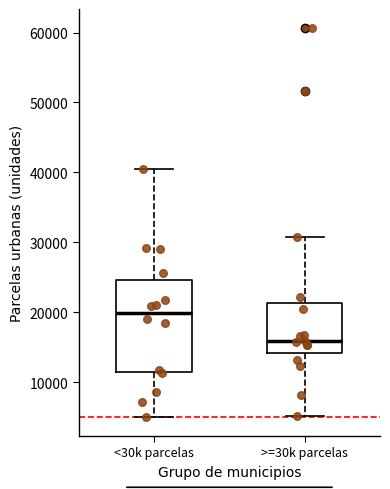

Reading left to right, read every box against the y-axis: the position of its median line, the range the box covers, and the ends of its whiskers. The values are not printed on the chart, so give them approximately, as read against the axis.

<30k parcelas: median 20000, box 11000 to 25000, whiskers 5000 to 41000
>=30k parcelas: median 16000, box 14000 to 21000, whiskers 5000 to 31000